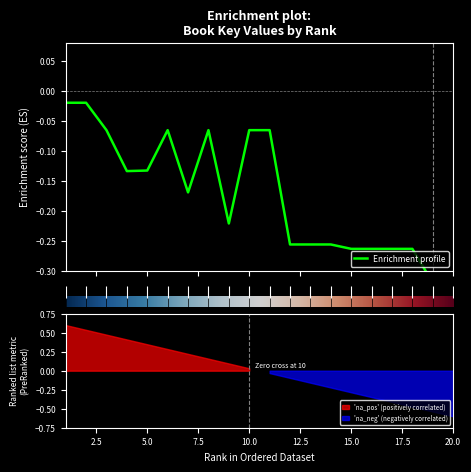

Count the number of categories in the chart.

20